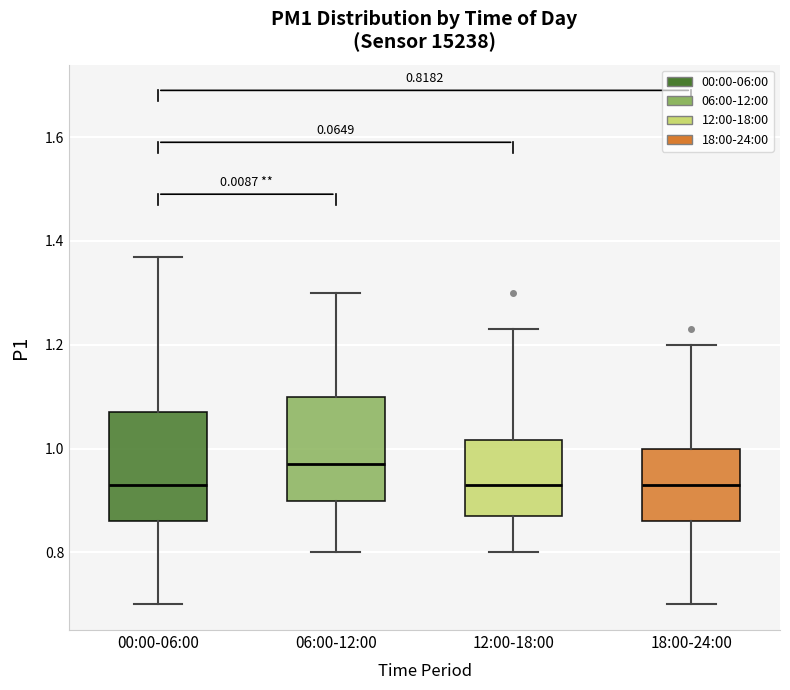

Which box has the highest median line?

06:00-12:00